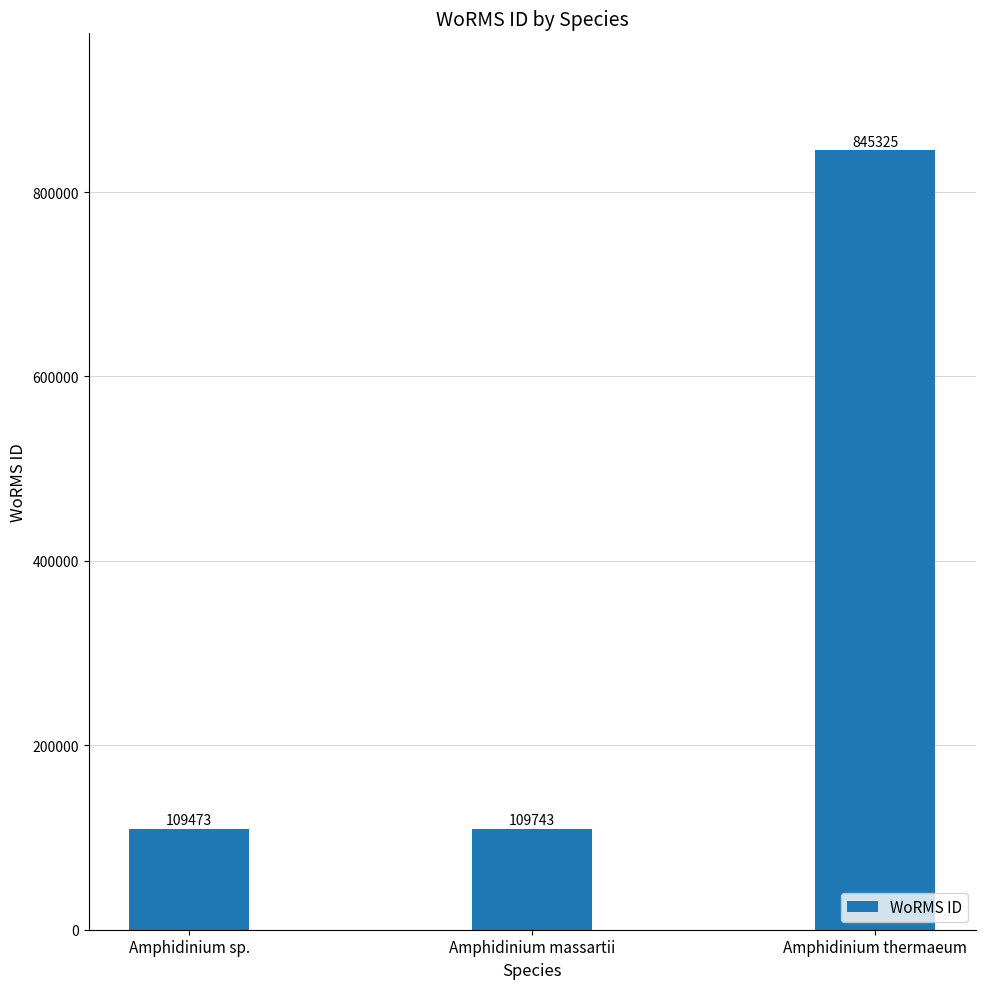

What is the label of the 2nd bar from the right?

Amphidinium massartii